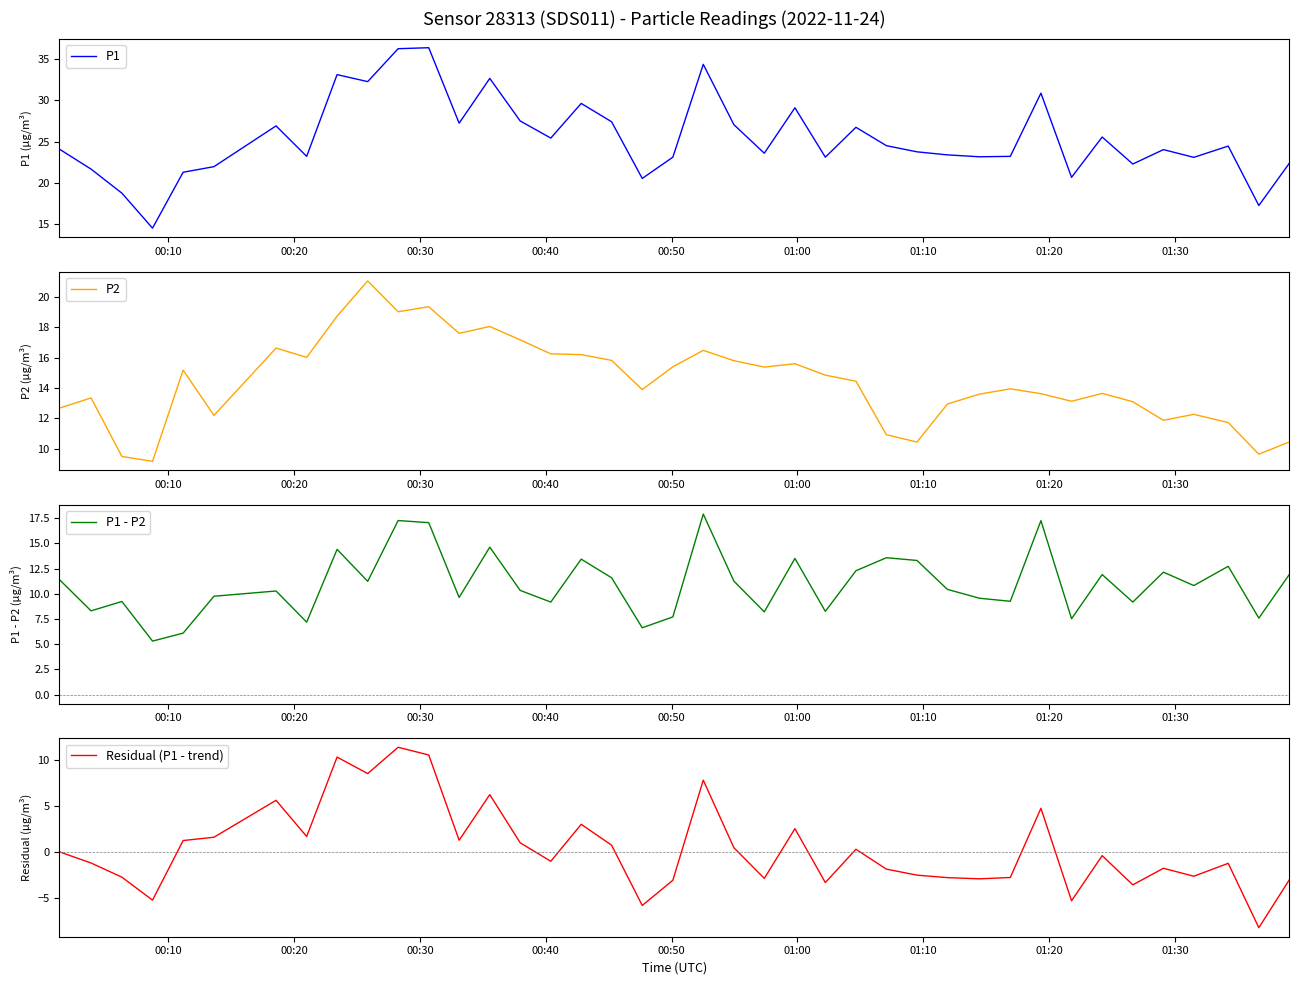

What are all the series names shown in the legend?

P1, P2, P1 - P2, Residual (P1 - trend)